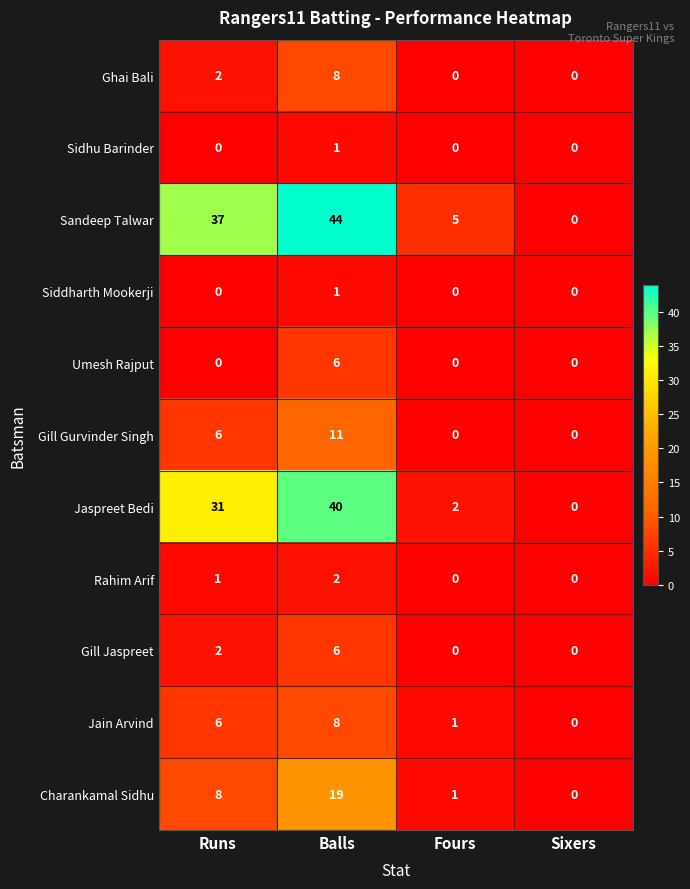

What is the highest value of the Sandeep Talwar series?

44